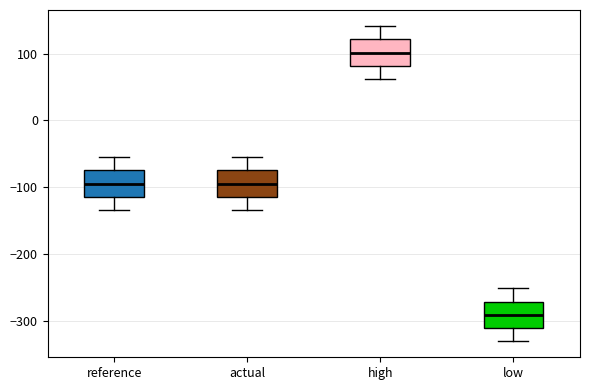

Reading left to right, read every box against the y-axis: the position of its median line, the range the box covers, and the ends of its whiskers. The values are not printed on the chart, so give them approximately, as read against the axis.

reference: median -90, box -110 to -70, whiskers -130 to -50
actual: median -90, box -110 to -70, whiskers -130 to -50
high: median 100, box 80 to 120, whiskers 60 to 140
low: median -290, box -310 to -270, whiskers -330 to -250